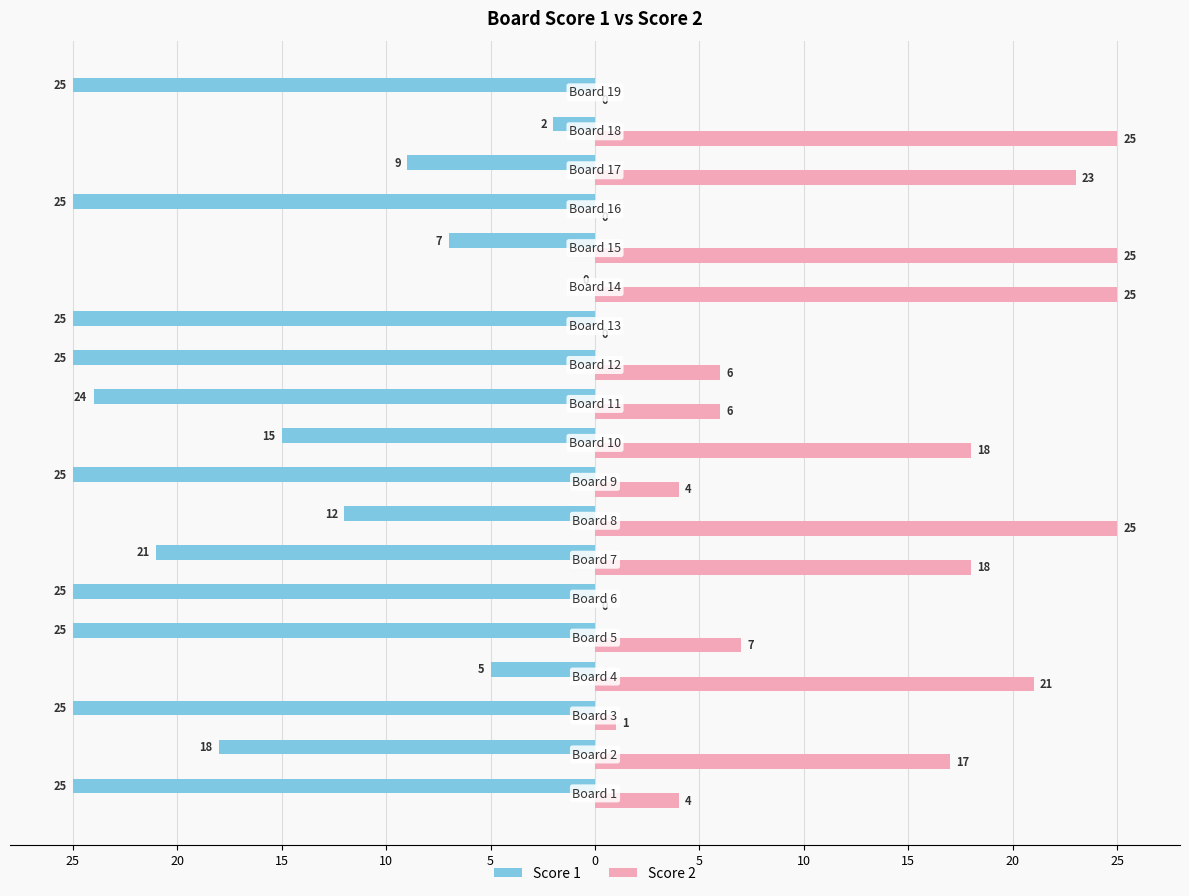

What are all the series names shown in the legend?

Score 1, Score 2